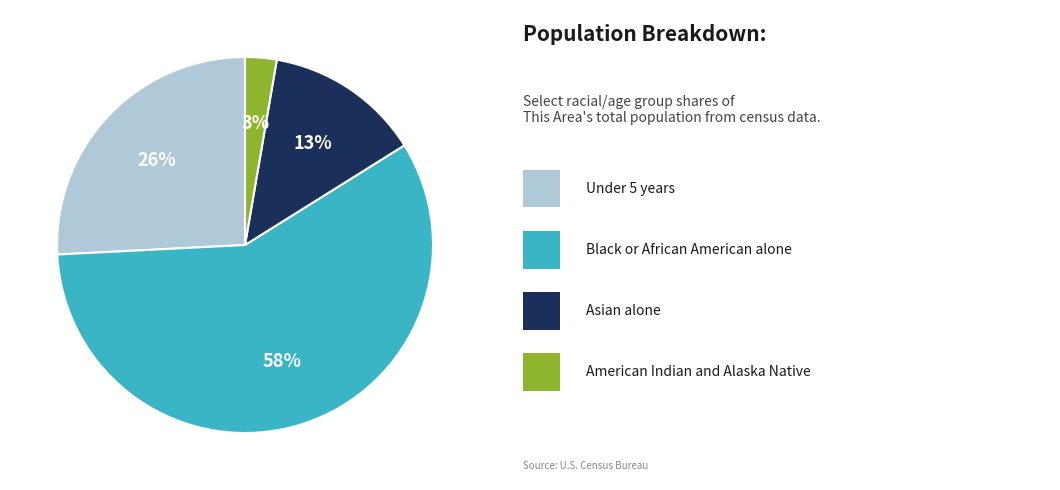

How many segments does this pie chart have?

4